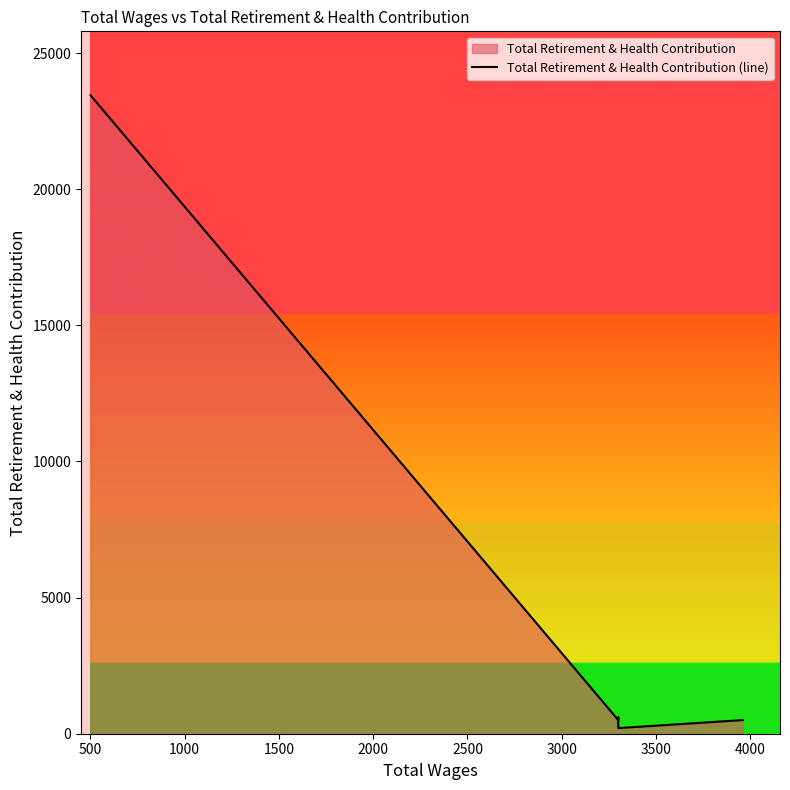

Is it true that the value at 500 is 40522?

False